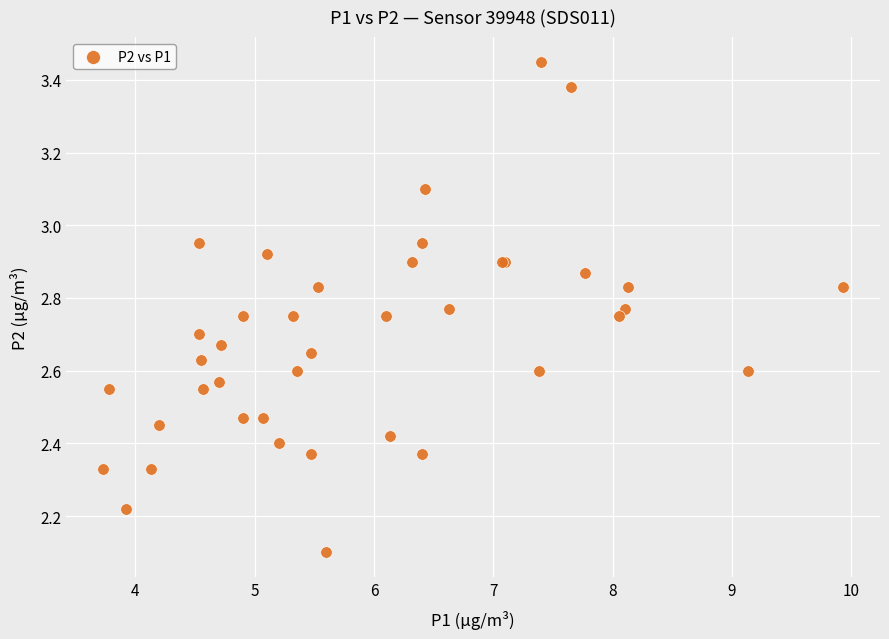

What Y value in the scatter plot is closest to 2?

2.1